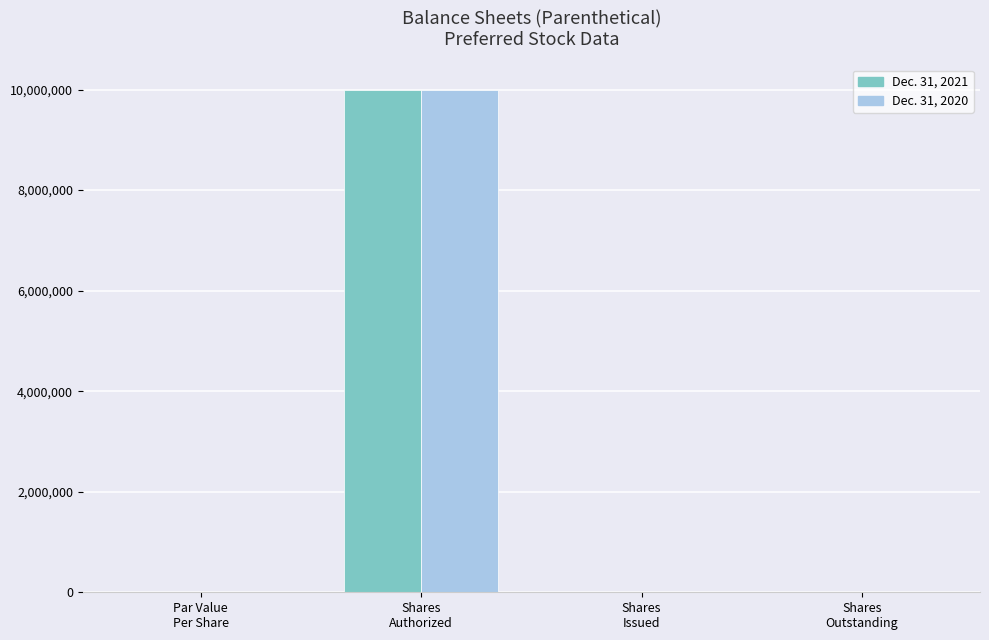

Reading left to right, extract all data points from this chart.

Dec. 31, 2021: 0.0	10000000.0	0.0	0.0
Dec. 31, 2020: 0.0	10000000.0	0.0	0.0